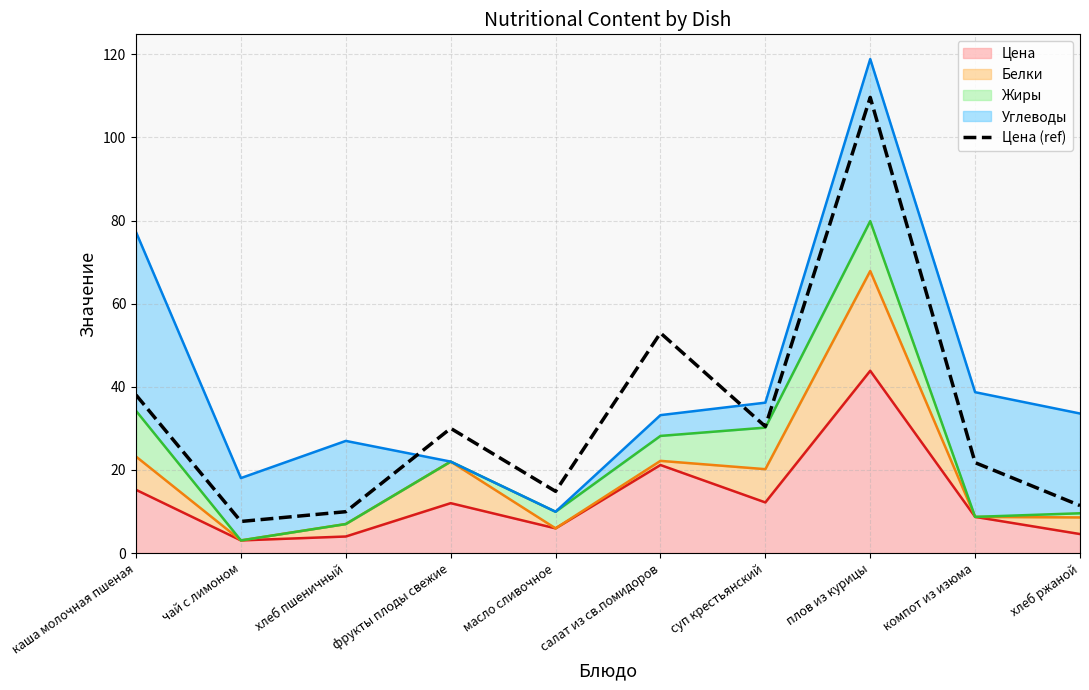

Count the number of categories in the chart.

10